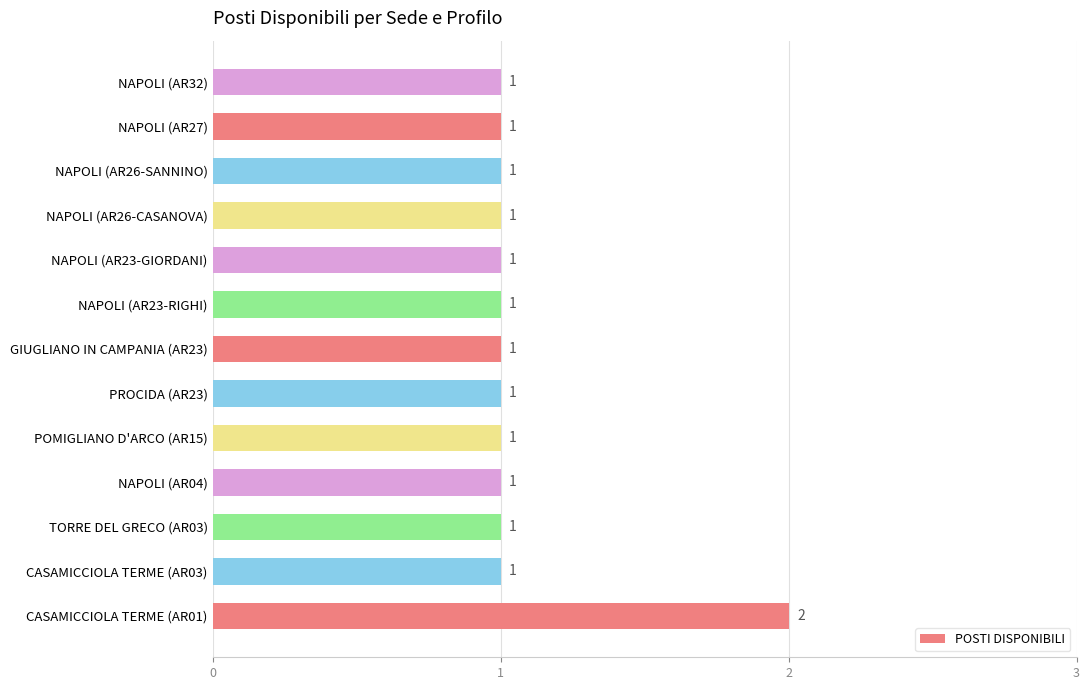

How many values are between 1 and 2?

13